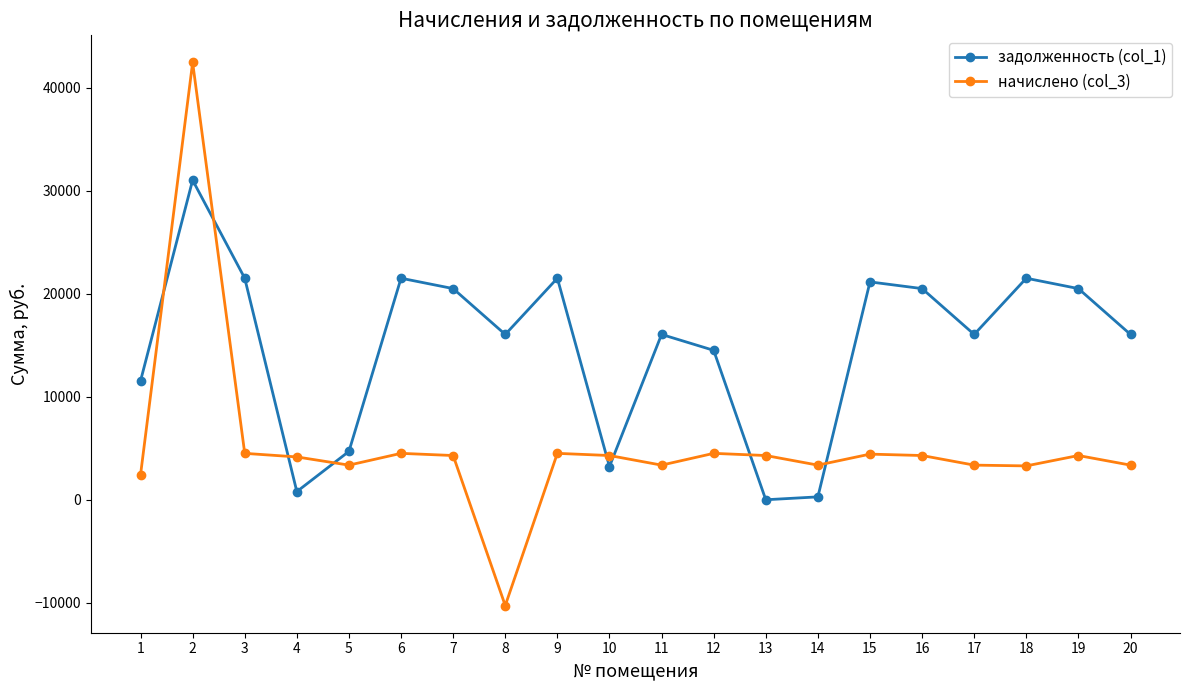

The задолженность (col_1) series shows 11405.5 at 19. True or false?

False